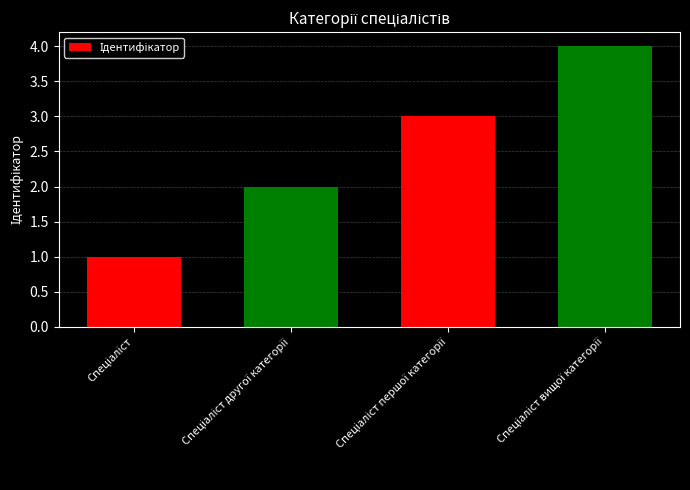

What is the difference between the maximum and minimum values?

3